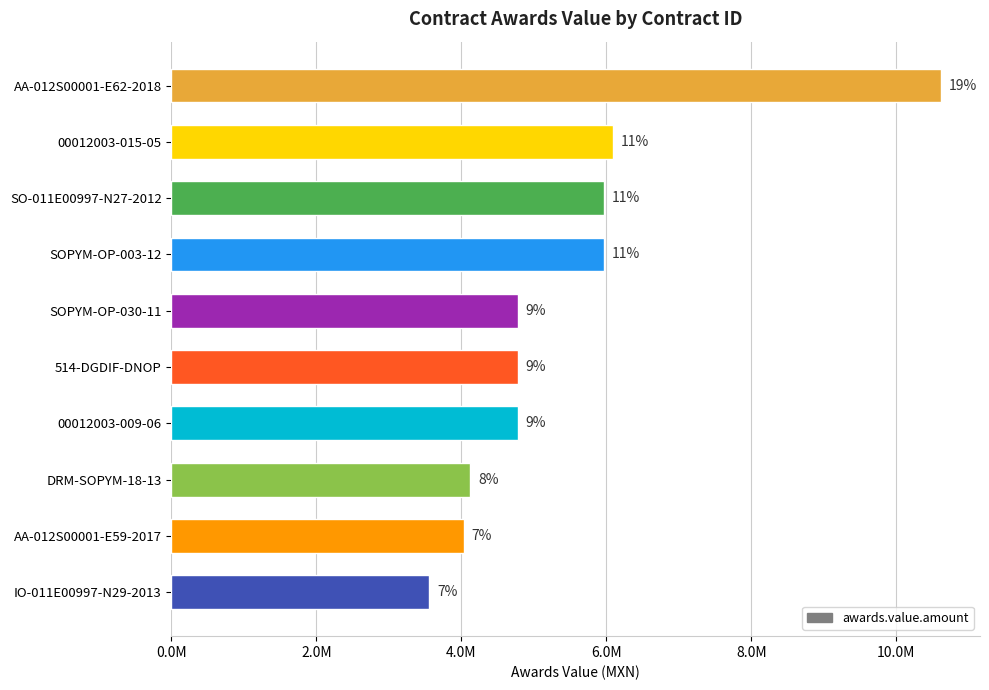

Does the chart contain any negative values?

No